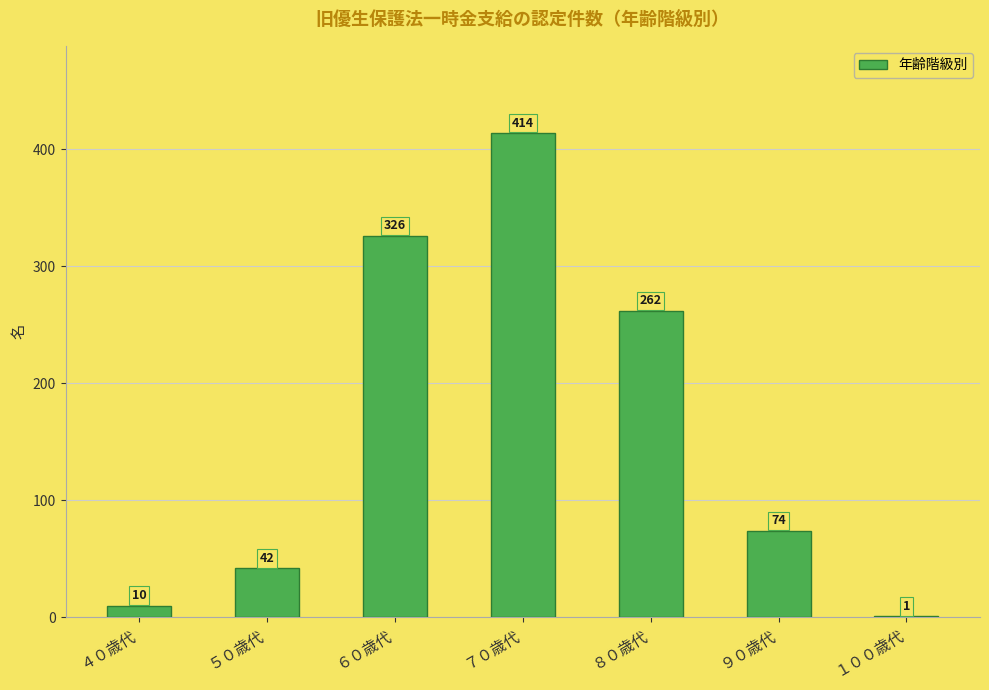

What is the sum of all values?

1129